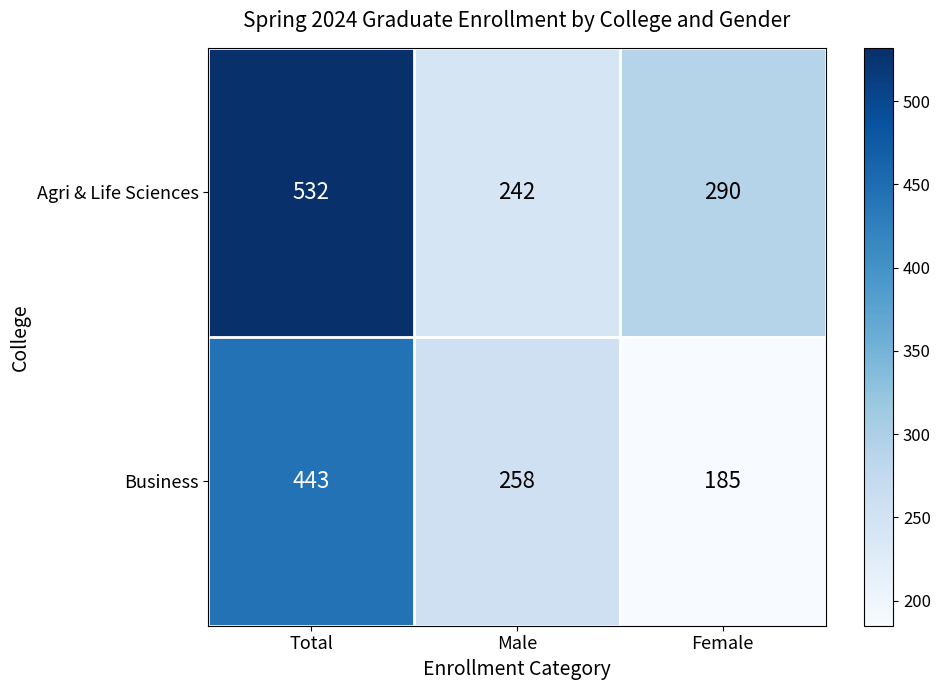

How many series are shown in this chart?

2